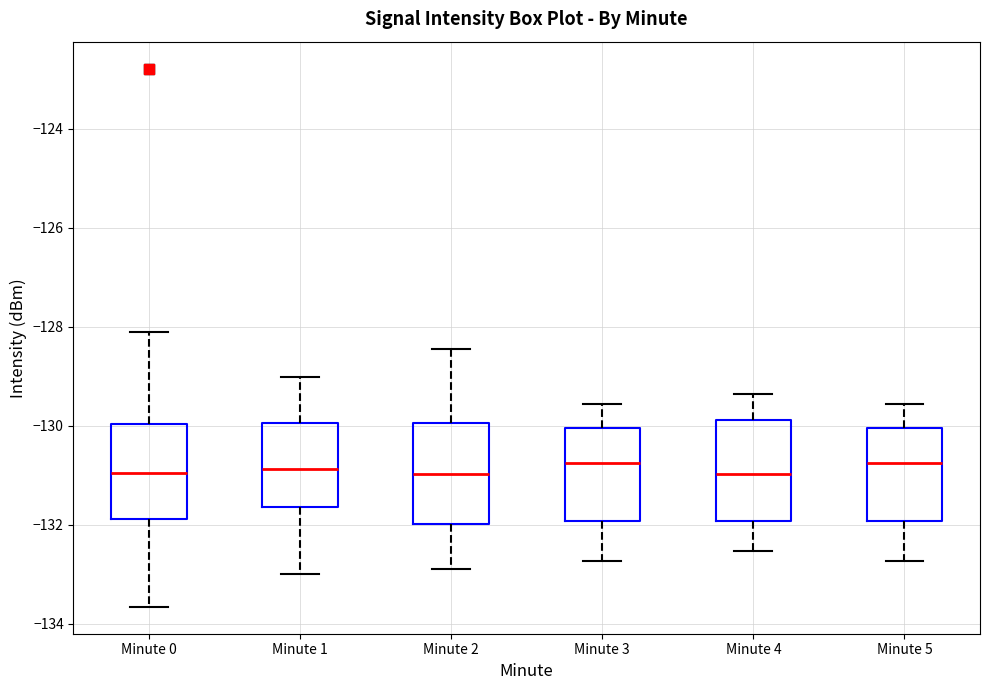

Reading left to right, transcribe this box plot: for each box, give where its median line is, the range the box spans, and where its two whiskers end, as read against the y-axis. The values are not printed on the chart, so give them approximately, as read against the axis.

Minute 0: median -131.0, box -131.8 to -130.0, whiskers -133.6 to -128.2
Minute 1: median -130.8, box -131.6 to -130.0, whiskers -133.0 to -129.0
Minute 2: median -131.0, box -132.0 to -130.0, whiskers -133.0 to -128.4
Minute 3: median -130.8, box -132.0 to -130.0, whiskers -132.8 to -129.6
Minute 4: median -131.0, box -132.0 to -129.8, whiskers -132.6 to -129.4
Minute 5: median -130.8, box -132.0 to -130.0, whiskers -132.8 to -129.6